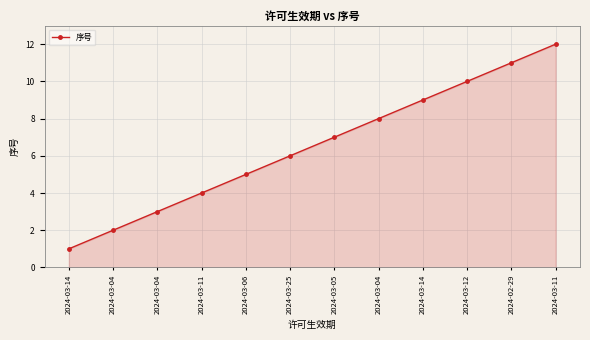

How many series are shown in this chart?

1